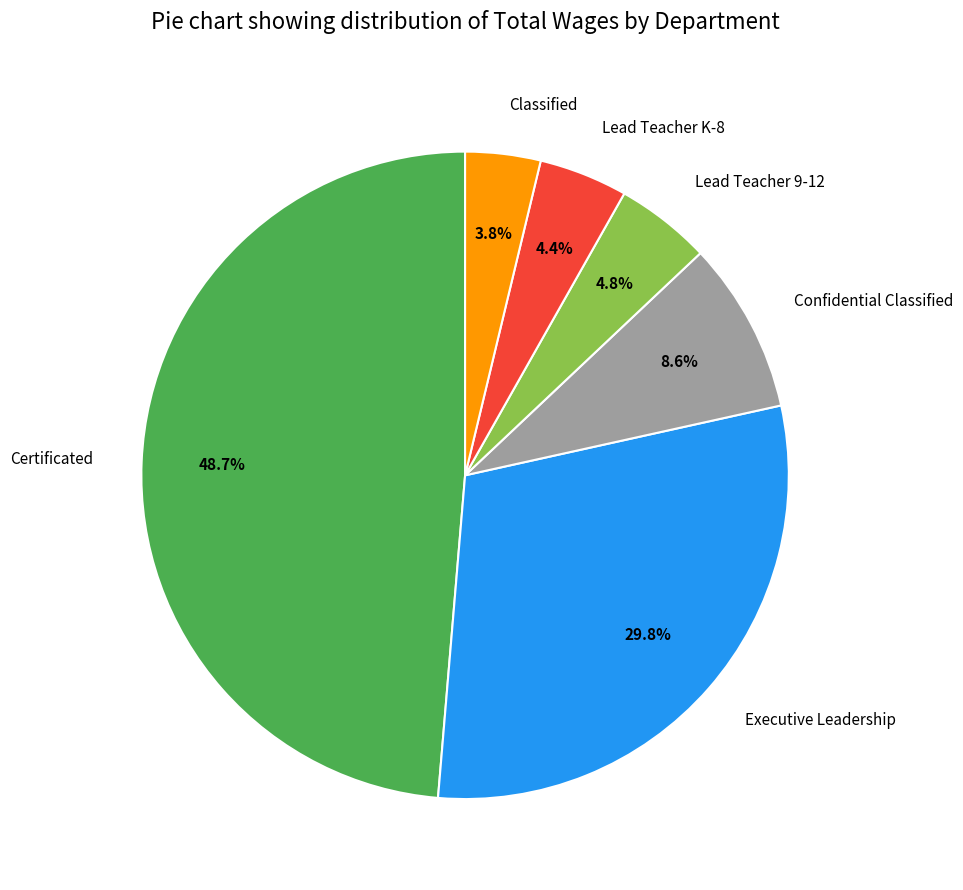

Does any single category account for the majority?

No